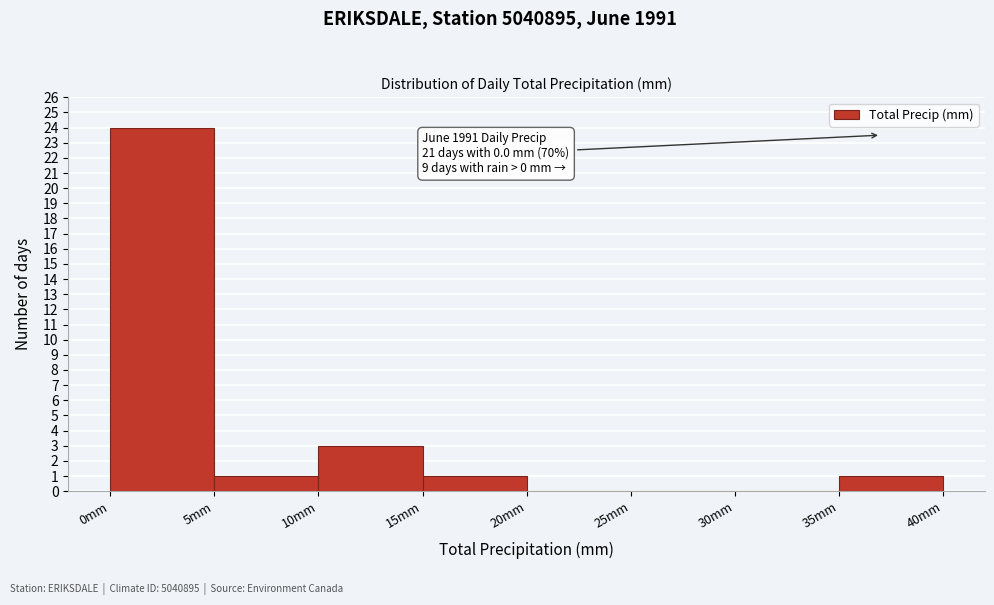

Which range on the x-axis has the tallest bar?

0 to 5